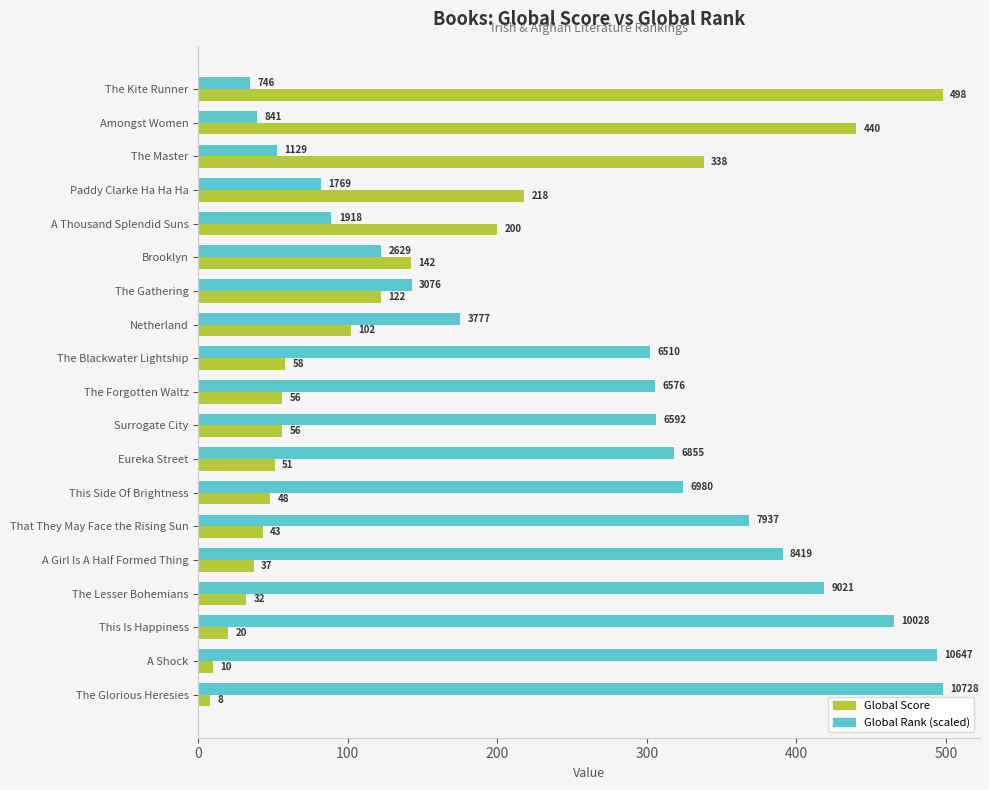

What are all the series names shown in the legend?

Global Score, Global Rank (scaled)